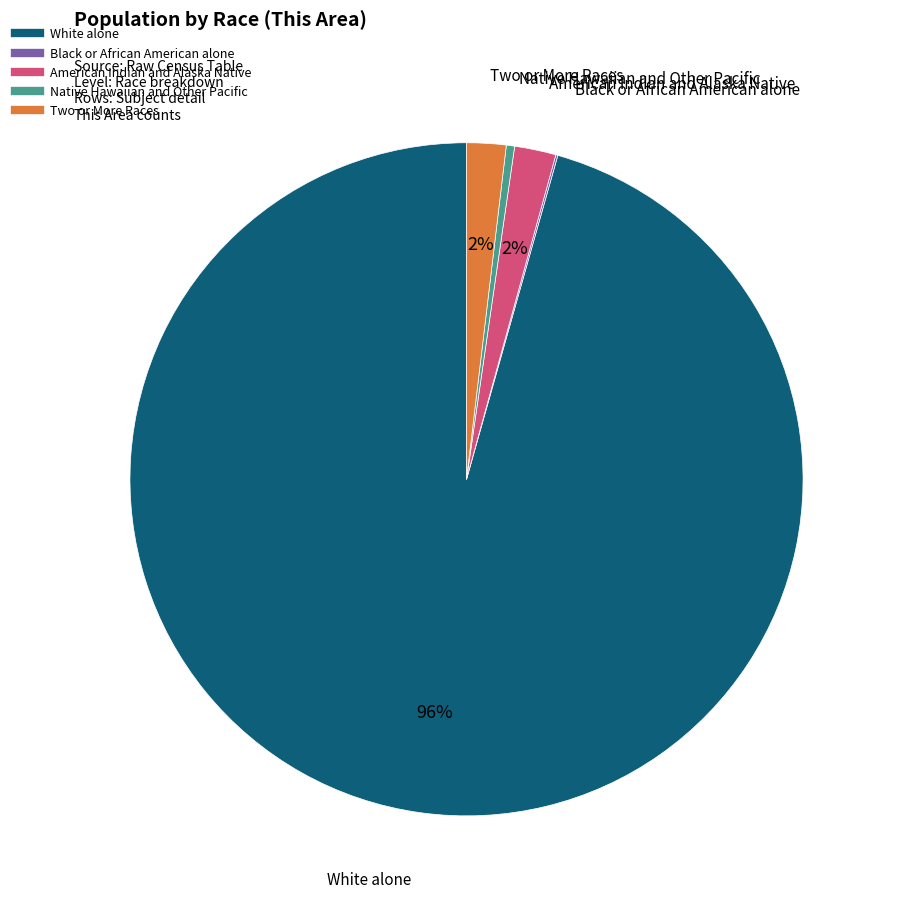

To the nearest percent, what is the average slice percentage?

20%